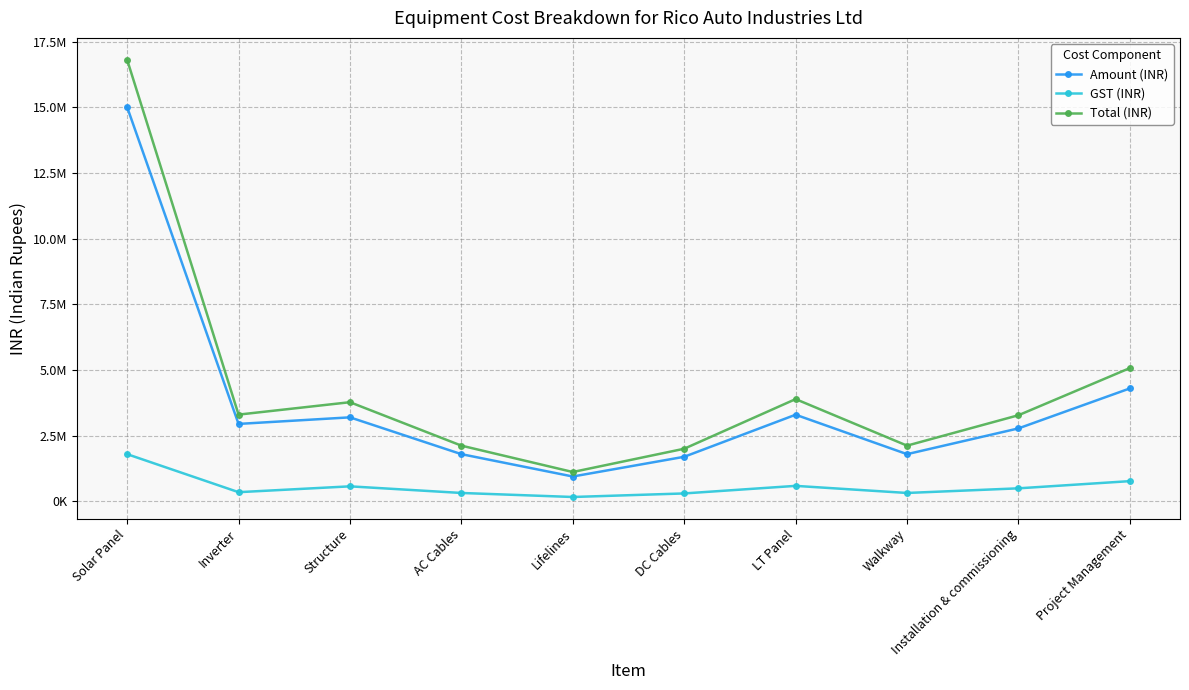

At which category does Total (INR) reach its first local valley?

Inverter